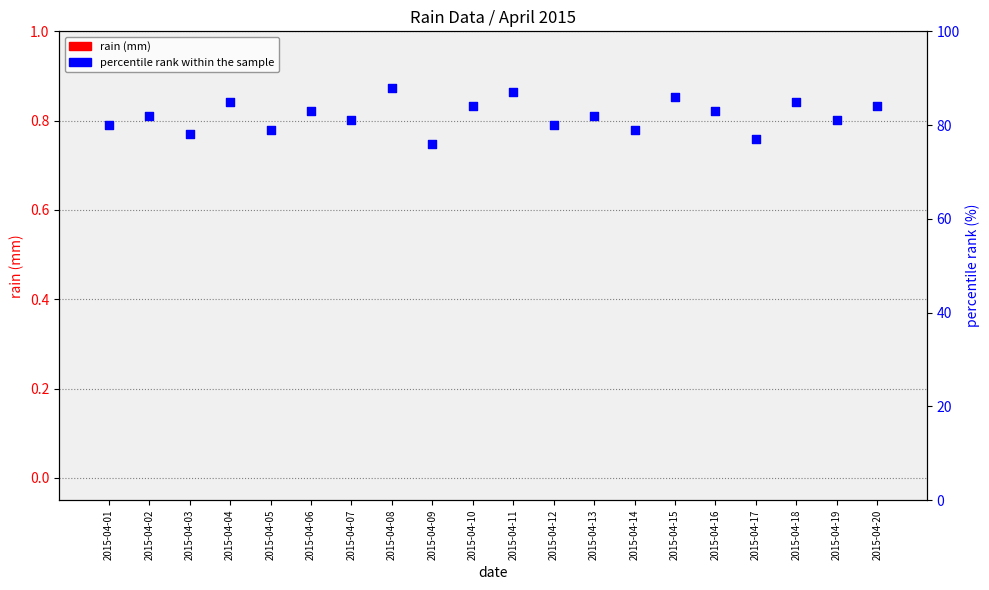

Which series has the widest spread of Y values?

percentile rank within the sample